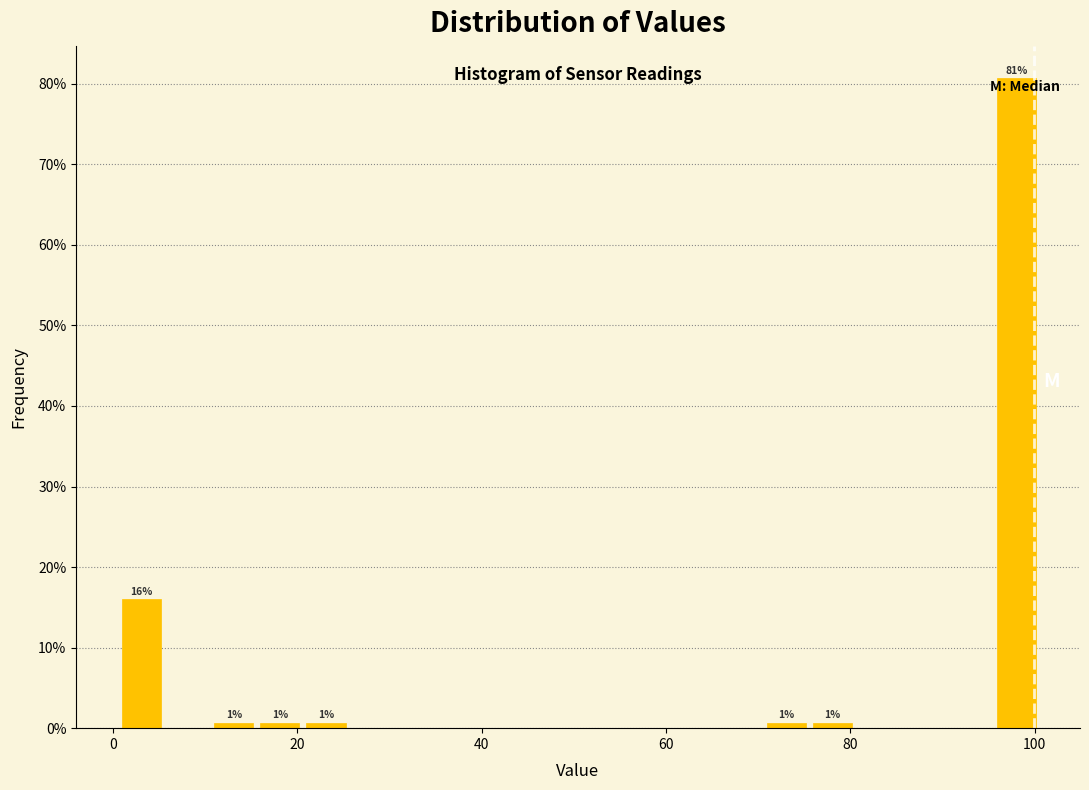

Around what value on the x-axis is the tallest bar? Give the approximate position of its centre, as read against the axis.

98